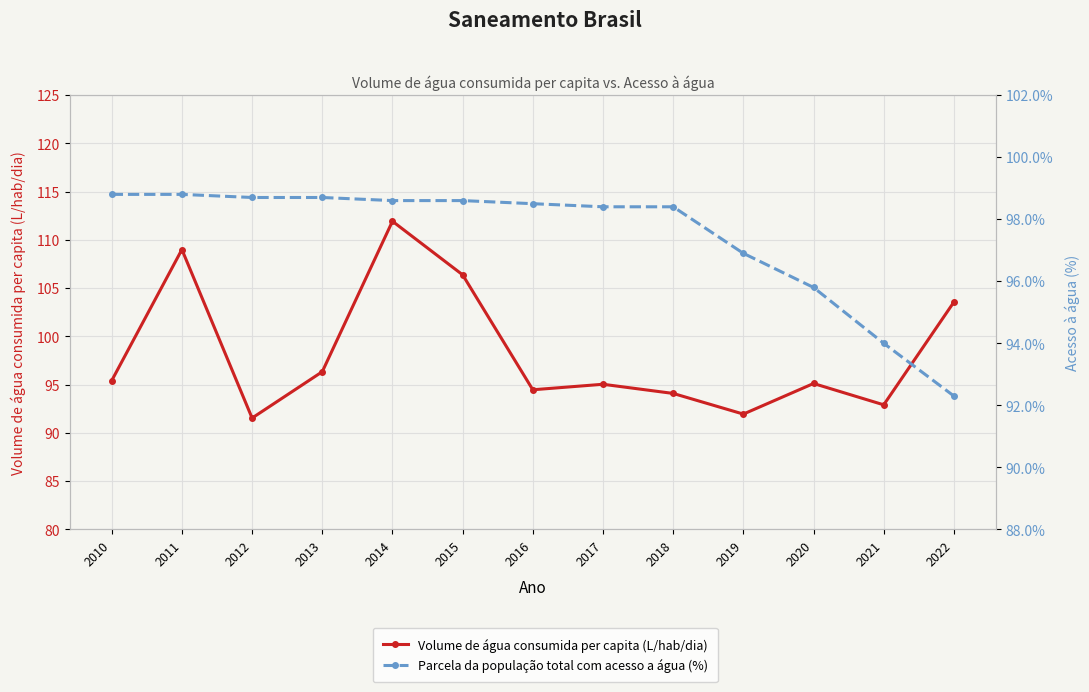

True or false: Parcela da população total com acesso a água (%) has more than 0 points higher than both neighbors.

False